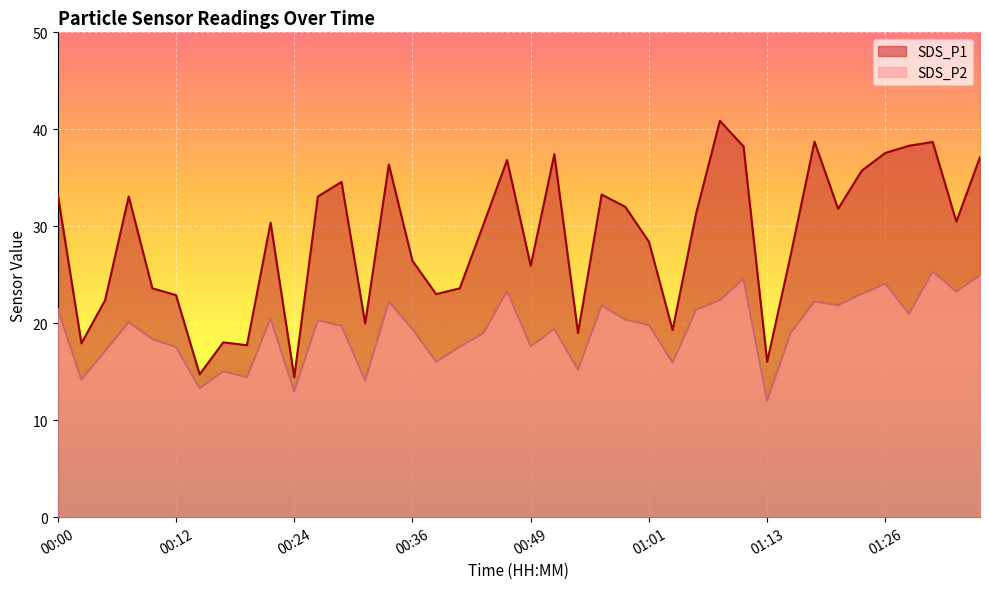

Which category has the lowest value in the SDS_P2 series?

01:13